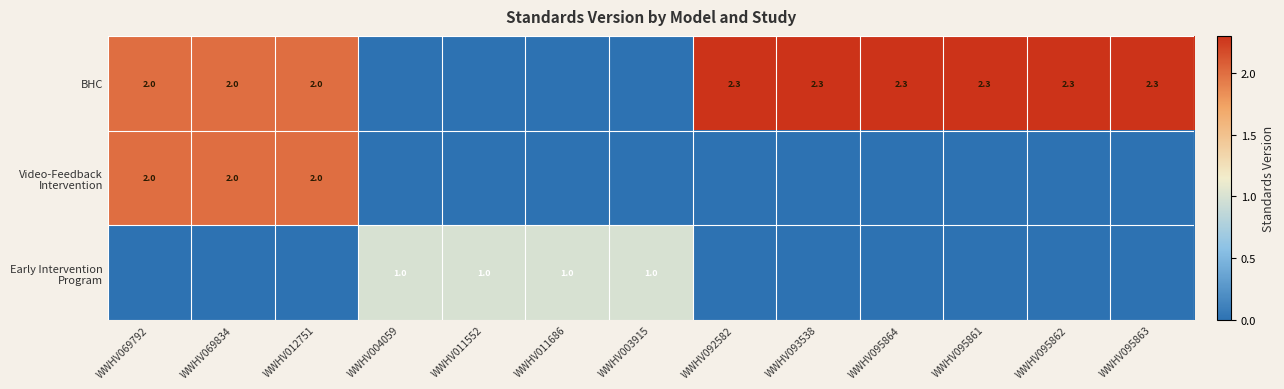

What is the sum of the BHC values at WWHV095862 and WWHV012751?

4.3